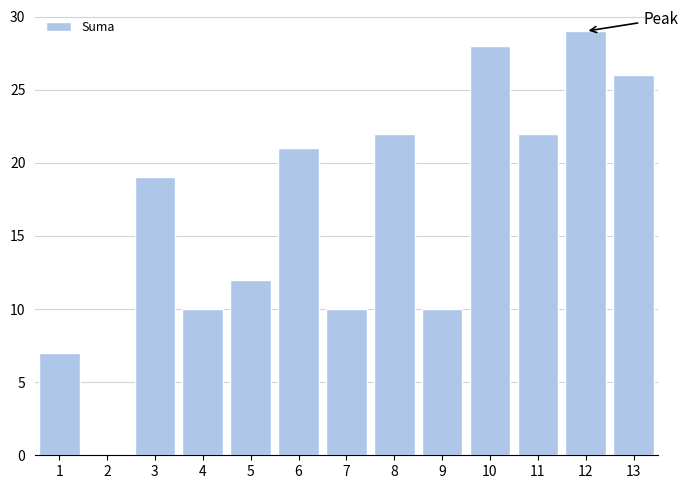

Reading right to left, extract all data points from this chart.

13=26	12=29	11=22	10=28	9=10	8=22	7=10	6=21	5=12	4=10	3=19	2=0	1=7